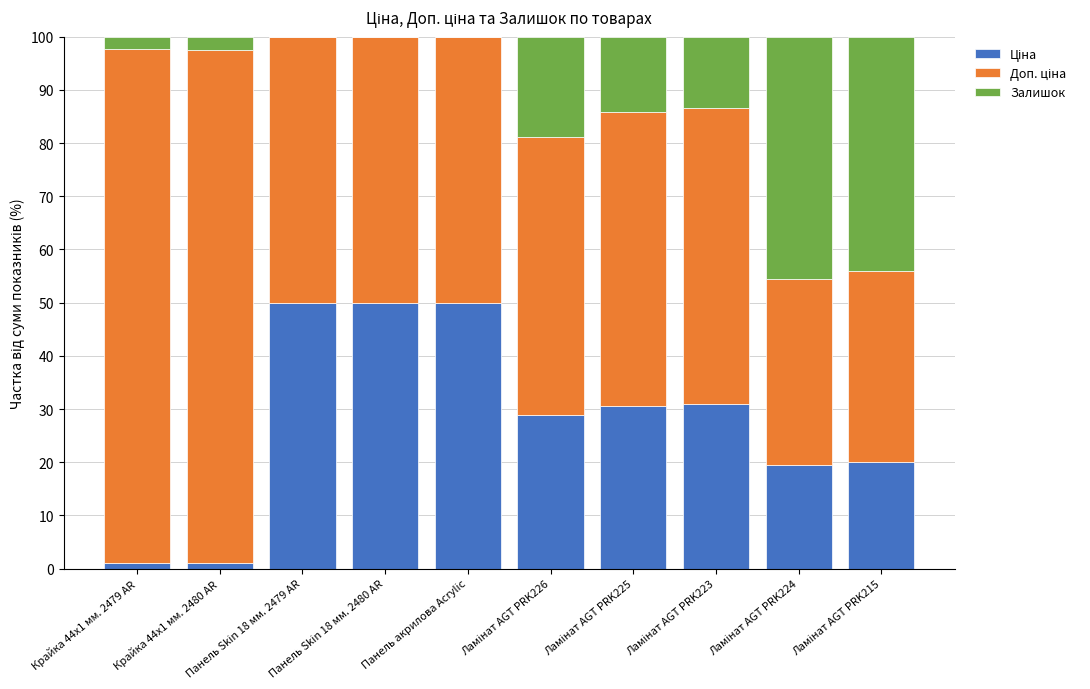

What is the difference between the maximum and minimum values in the Ціна series?

49.0